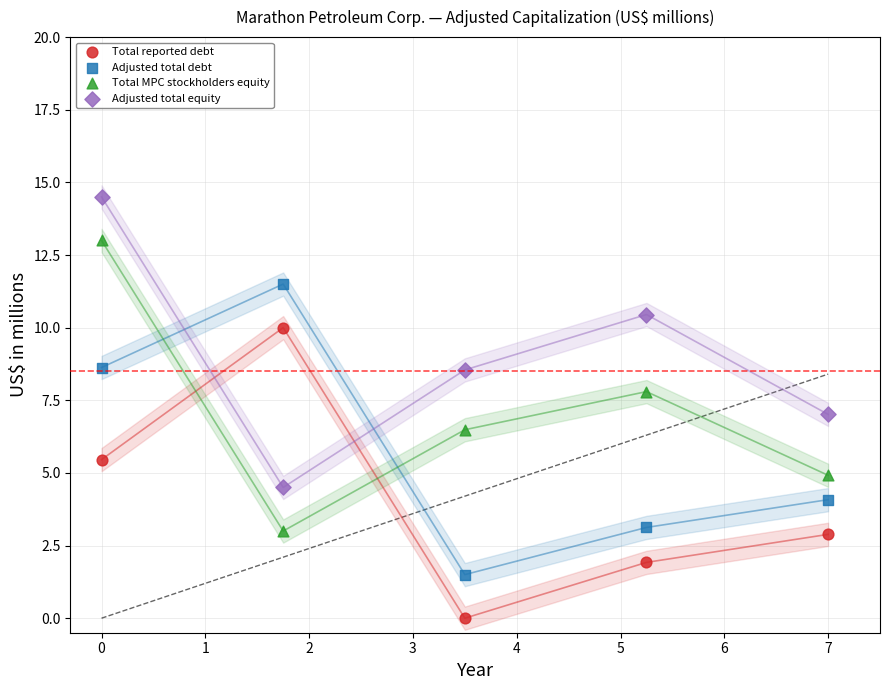

Which series reaches the maximum Y coordinate?

Adjusted total equity